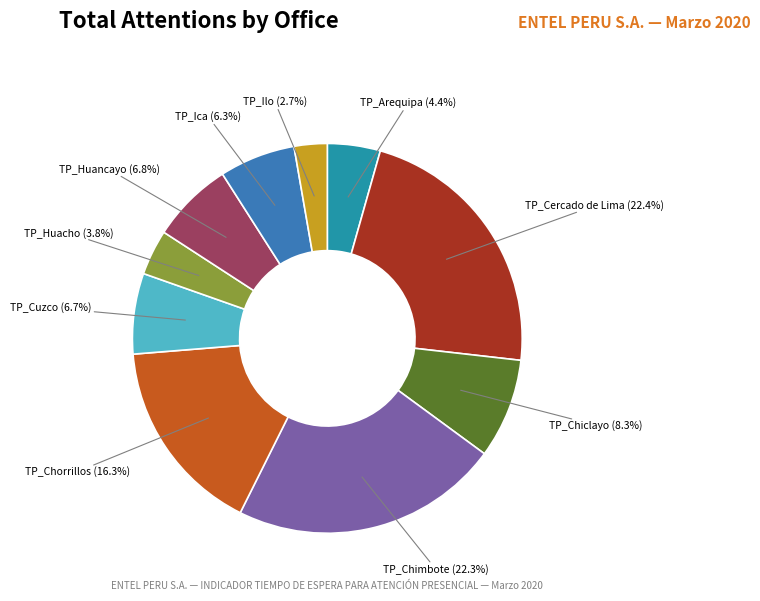

Combined, what portion of the pie is TP_Ica and TP_Chimbote?

28.6%